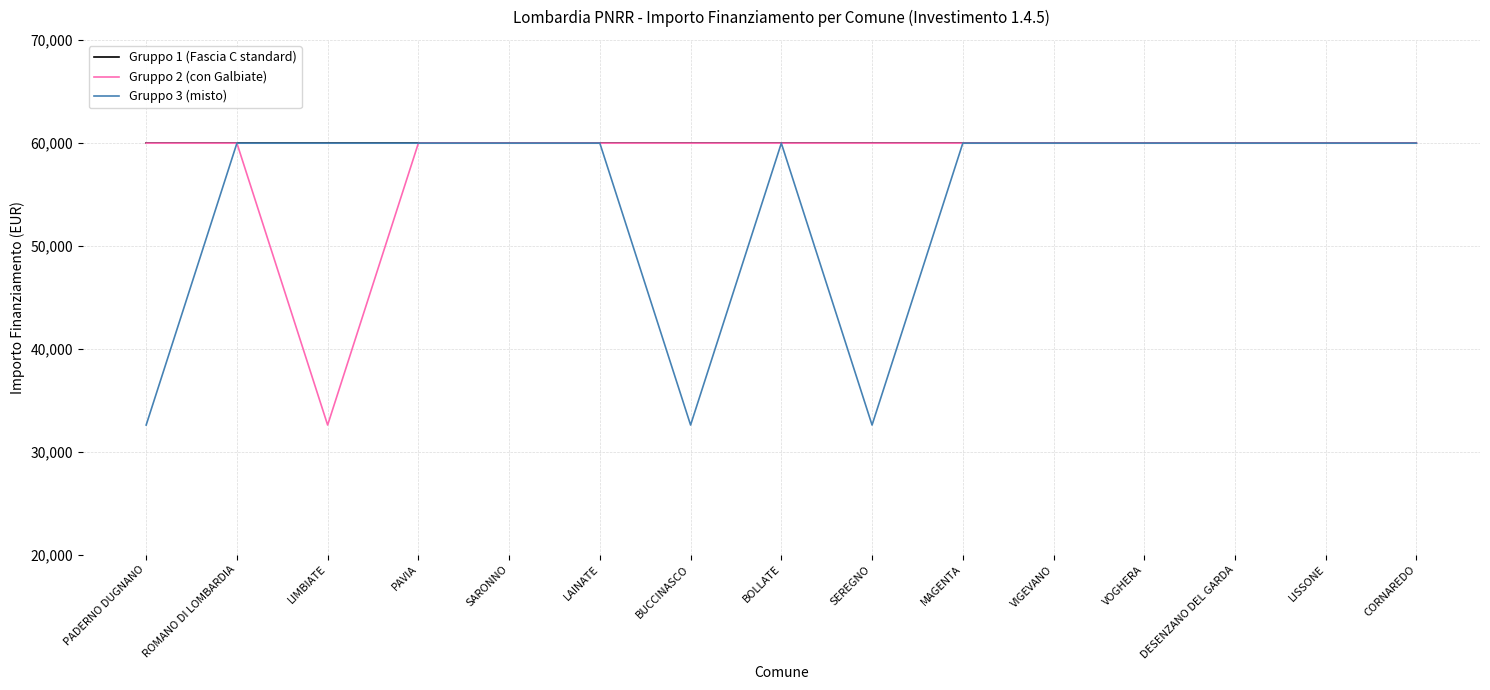

Reading right to left, what are all the values shown in this chart?

Gruppo 1 (Fascia C standard): 59966	59966	59966	59966	59966	59966	59966	59966	59966	59966	59966	59966	59966	59966	59966
Gruppo 2 (con Galbiate): 59966	59966	59966	59966	59966	59966	59966	59966	59966	59966	59966	59966	32589	59966	59966
Gruppo 3 (misto): 59966	59966	59966	59966	59966	59966	32589	59966	32589	59966	59966	59966	59966	59966	32589